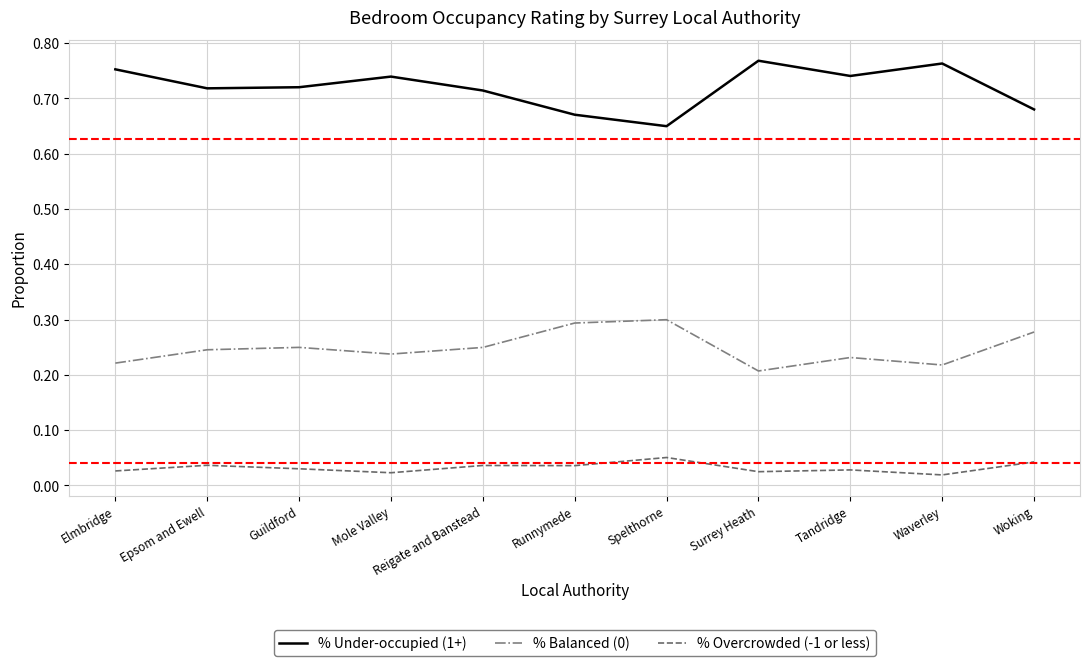

True or false: % Under-occupied (1+) and % Overcrowded (-1 or less) cross at least once.

False